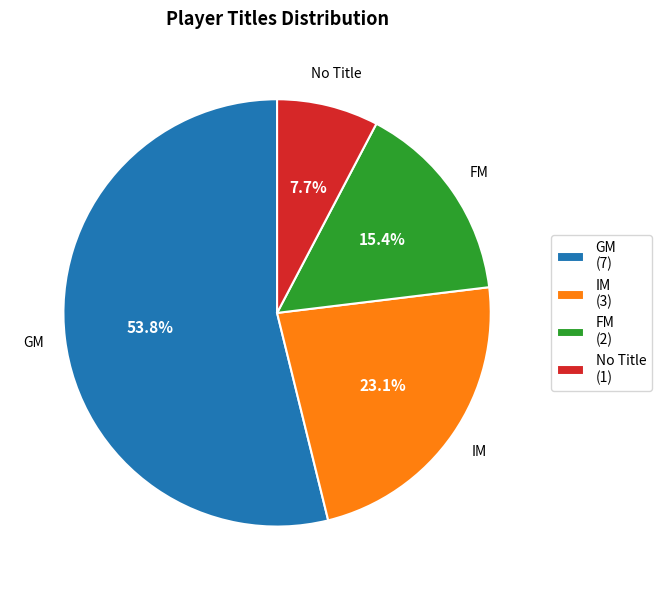

Approximately how many times larger is the value at FM (2) compared to IM (3)?

0.7